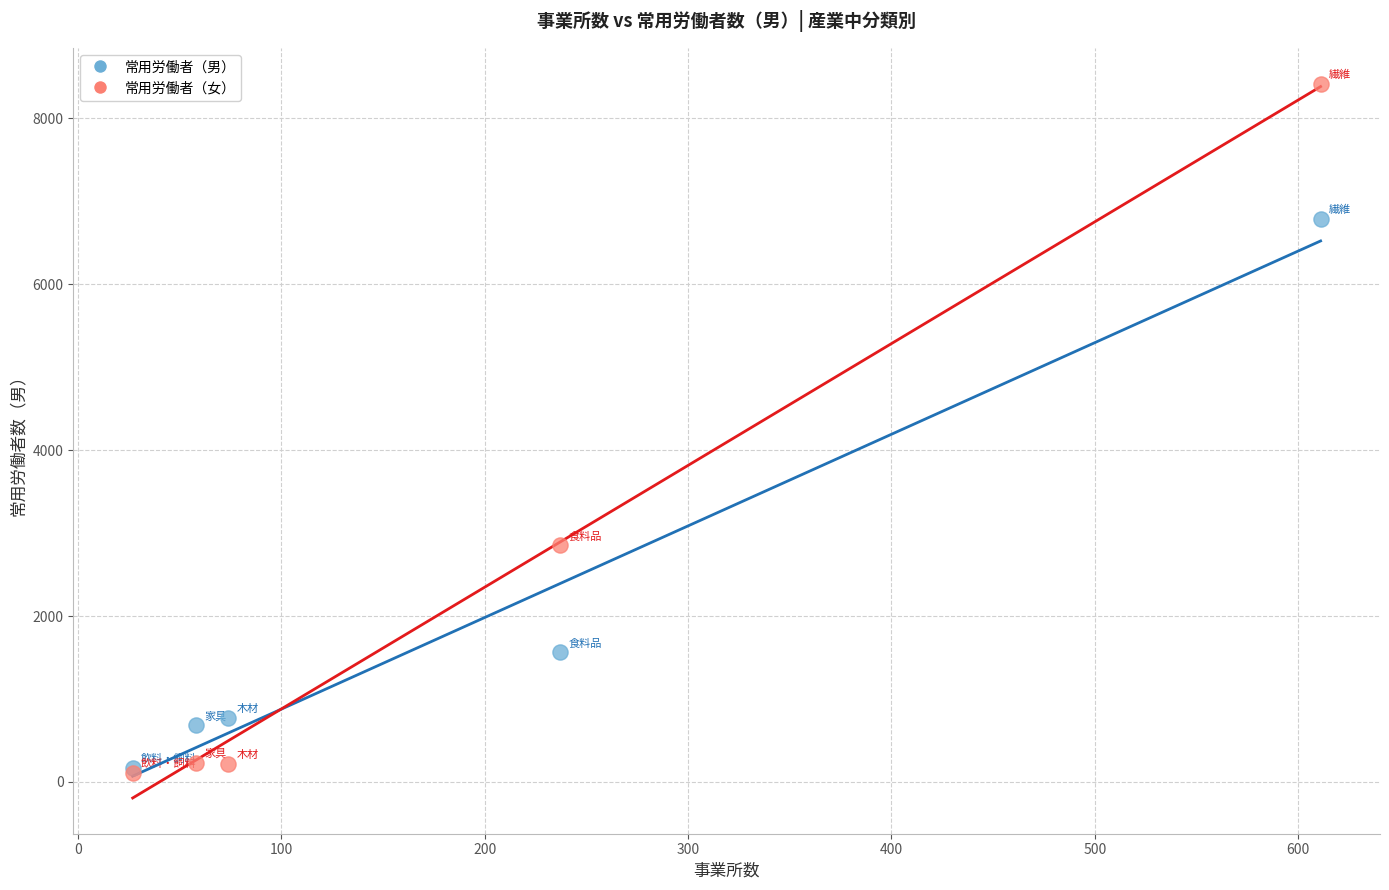

In the 常用労働者（男） series, what Y value is closest to 3481?

1561